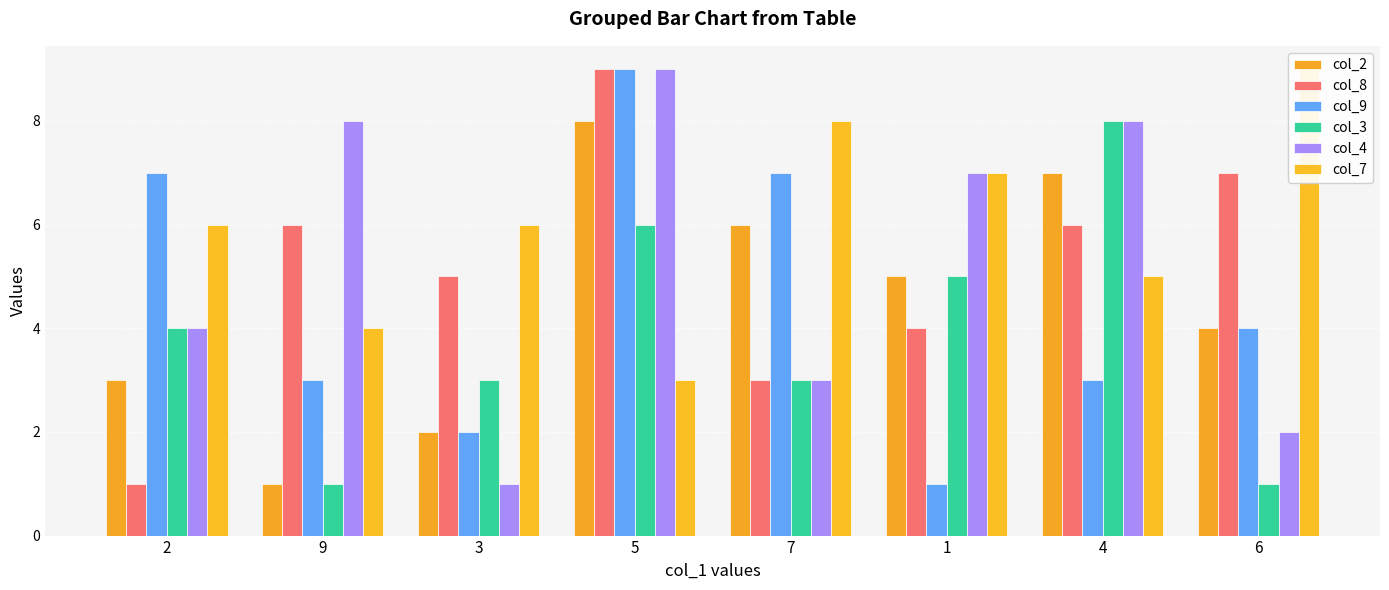

How many categories are shown in the chart?

8